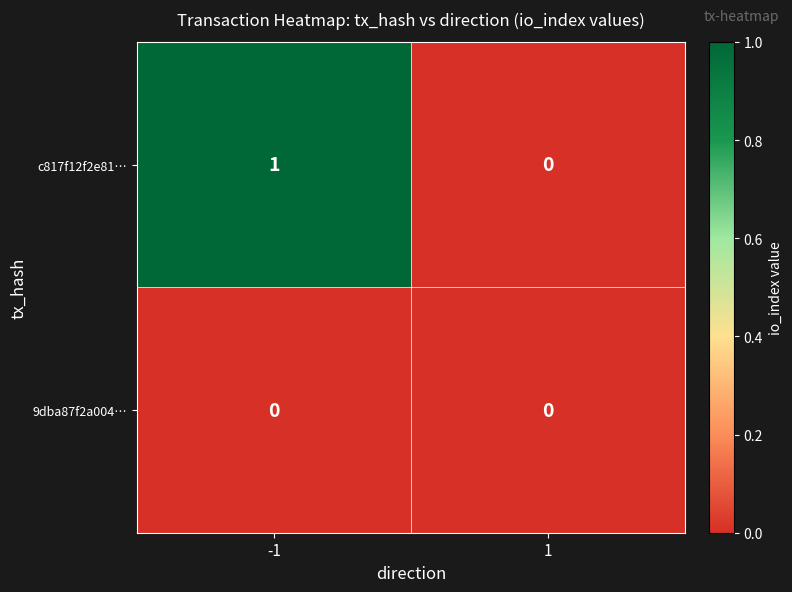

What is the spread (max minus min) of values at -1?

1